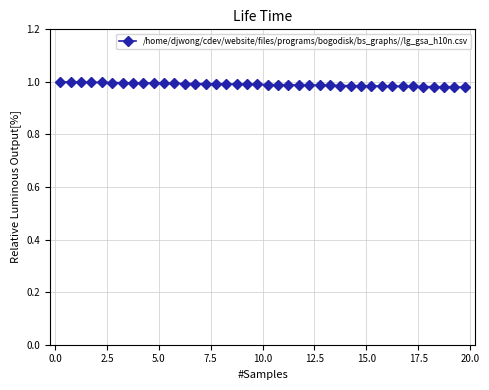

What is the sum of all values?

39.6